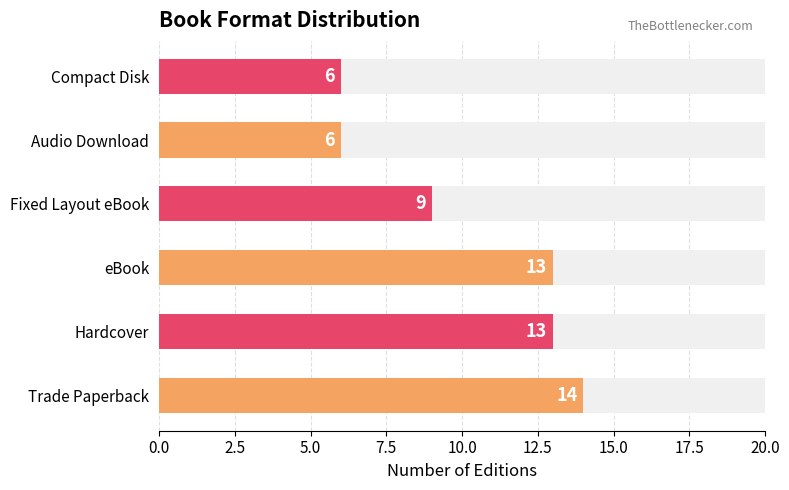

What is the change in value from Trade Paperback to eBook?

-1